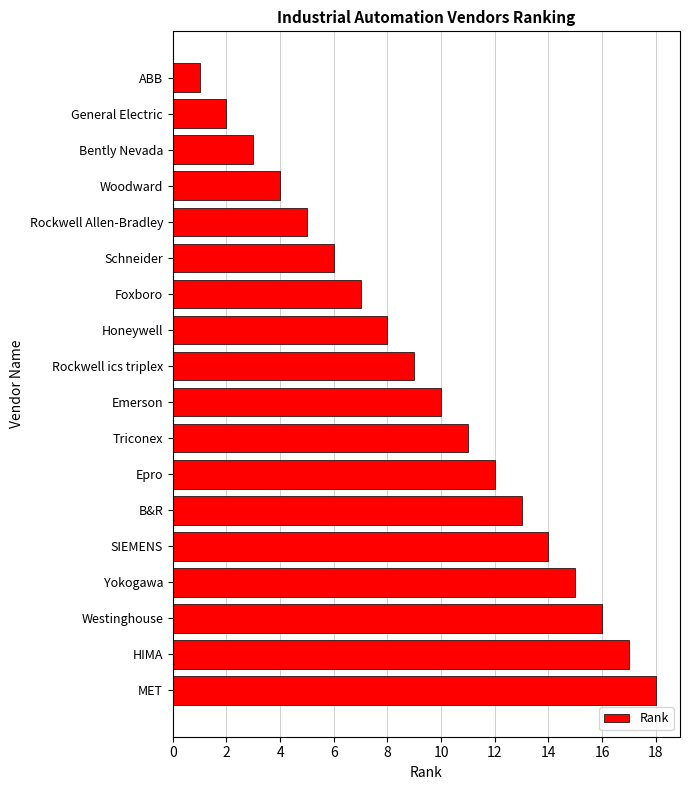

True or false: the data shows 5 at Rockwell Allen-Bradley.

True